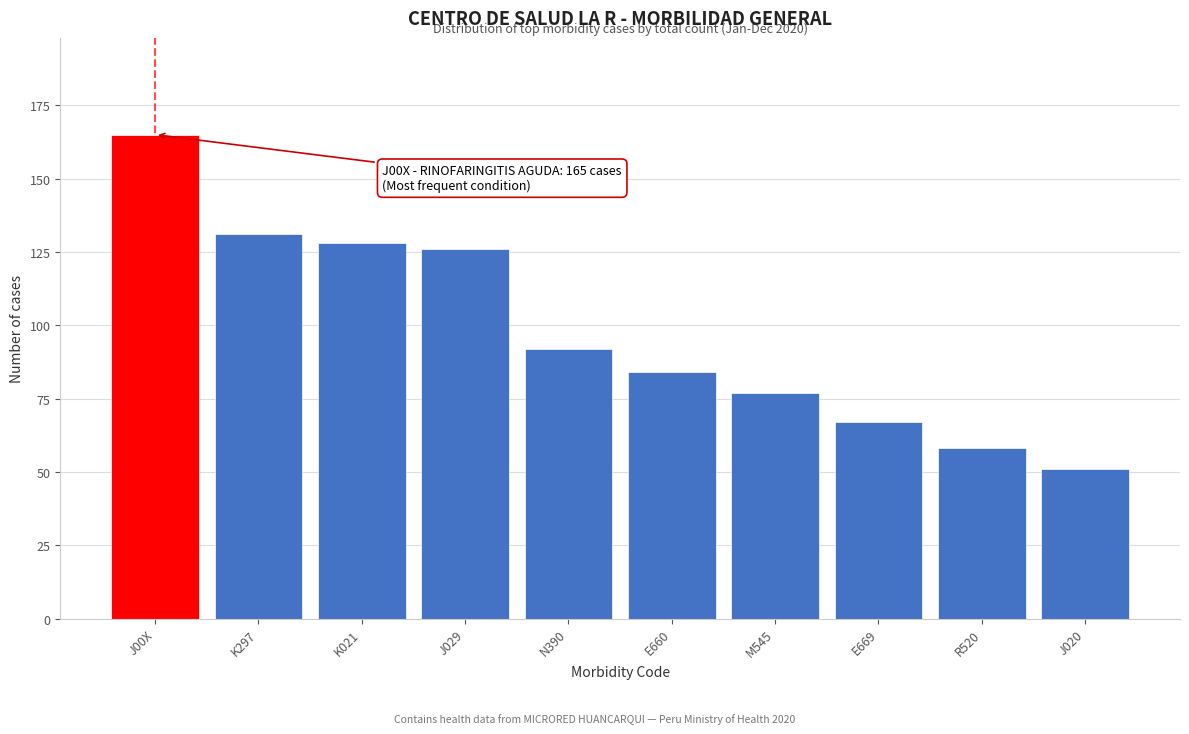

Reading left to right, transcribe all the data shown in this chart.

J00X=165	K297=131	K021=128	J029=126	N390=92	E660=84	M545=77	E669=67	R520=58	J020=51